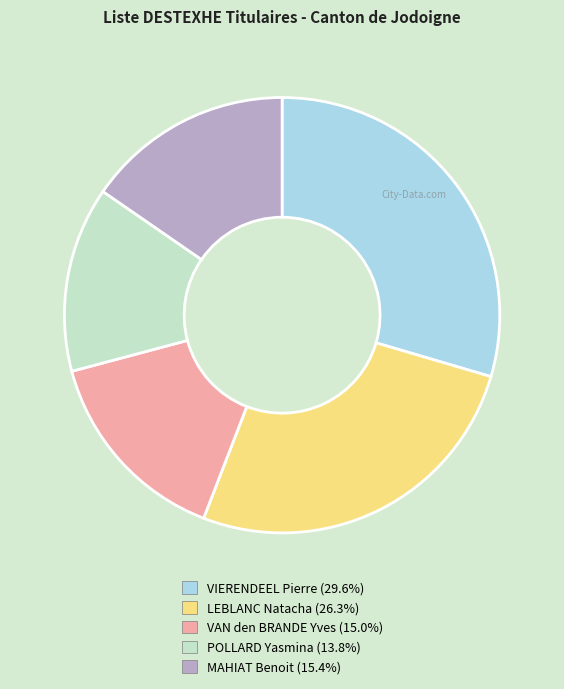

Is there a majority slice in this chart?

No